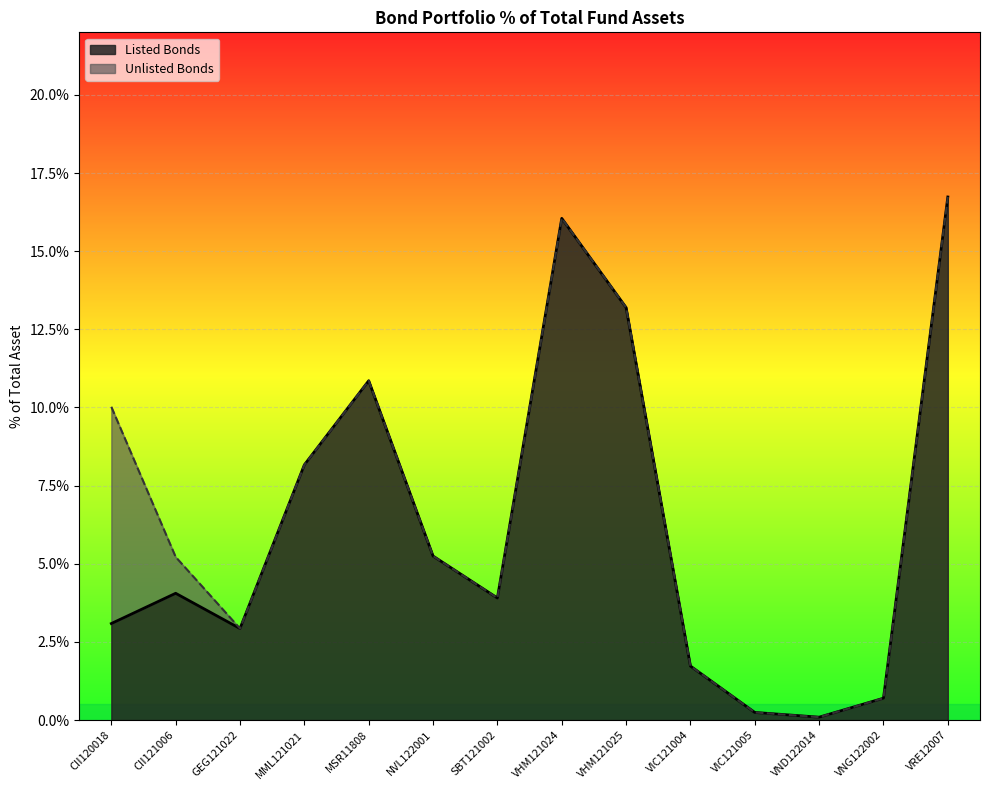

Reading left to right, list all the values displayed in this chart.

CII120018=0.0	CII121006=0.0	GEG121022=0.0	MML121021=0.1	MSR11808=0.1	NVL122001=0.1	SBT121002=0.0	VHM121024=0.2	VHM121025=0.1	VIC121004=0.0	VIC121005=0.0	VND122014=0.0	VNG122002=0.0	VRE12007=0.2